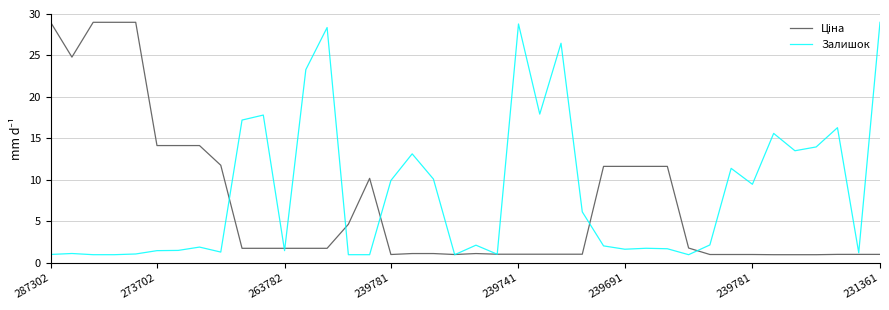

At how many categories does at least one series exceed 6?

32